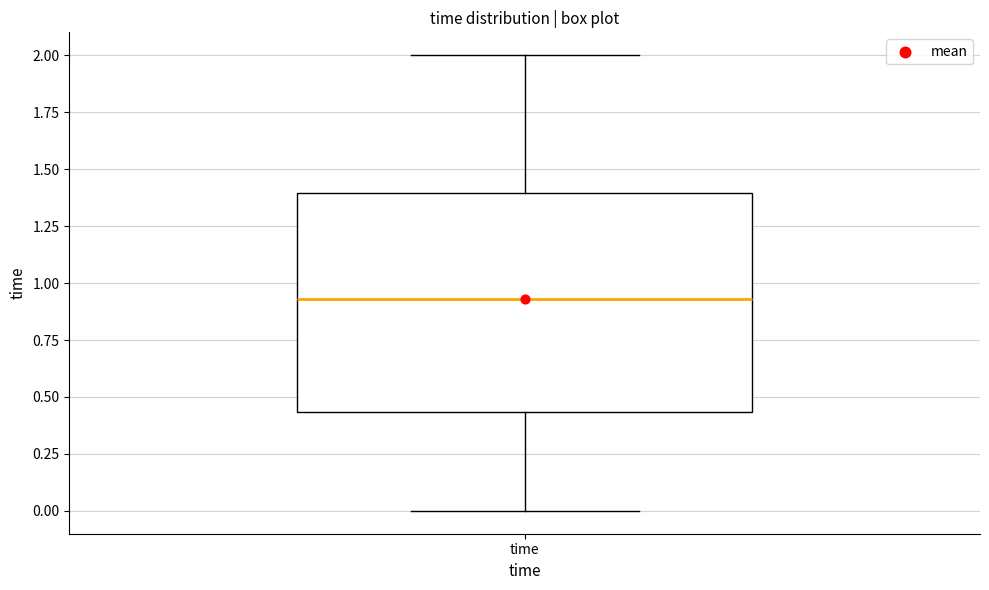

Read this box plot against the y-axis: the position of the median line, the range covered by the box, and the ends of both whiskers. The values are not printed on the chart, so give them approximately, as read against the axis.

median 0.95, box 0.45 to 1.40, whiskers 0.00 to 2.00